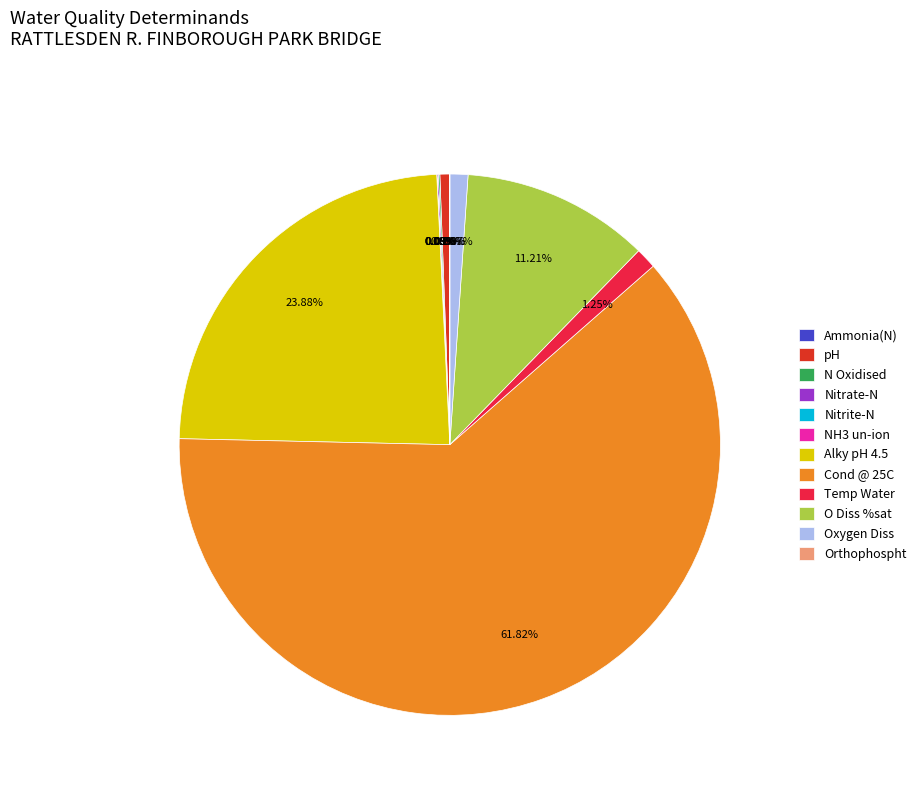

Which category has the biggest portion of the pie?

Cond @ 25C